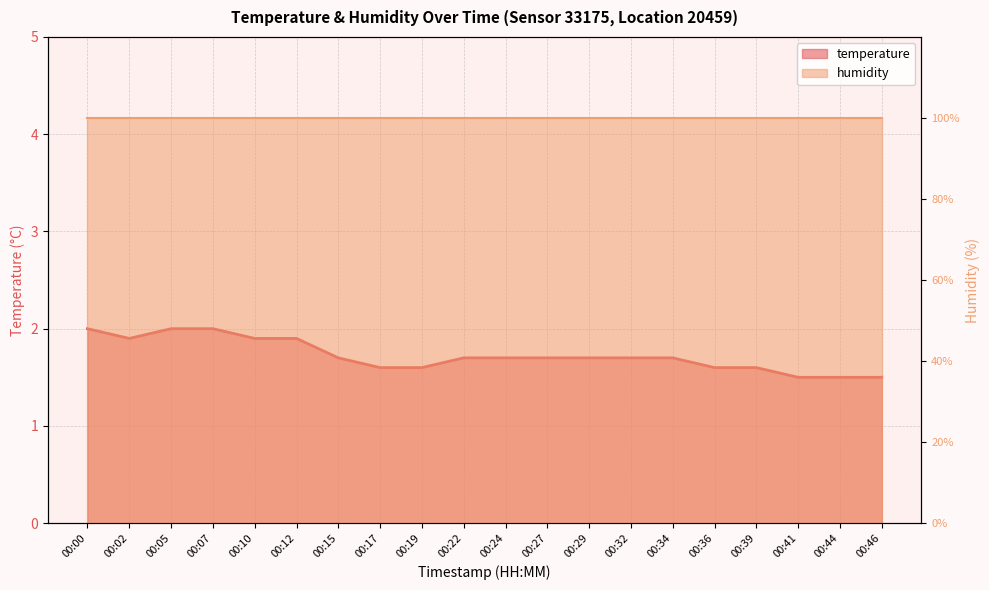

At which category does the chart reach its minimum across all series?

00:41